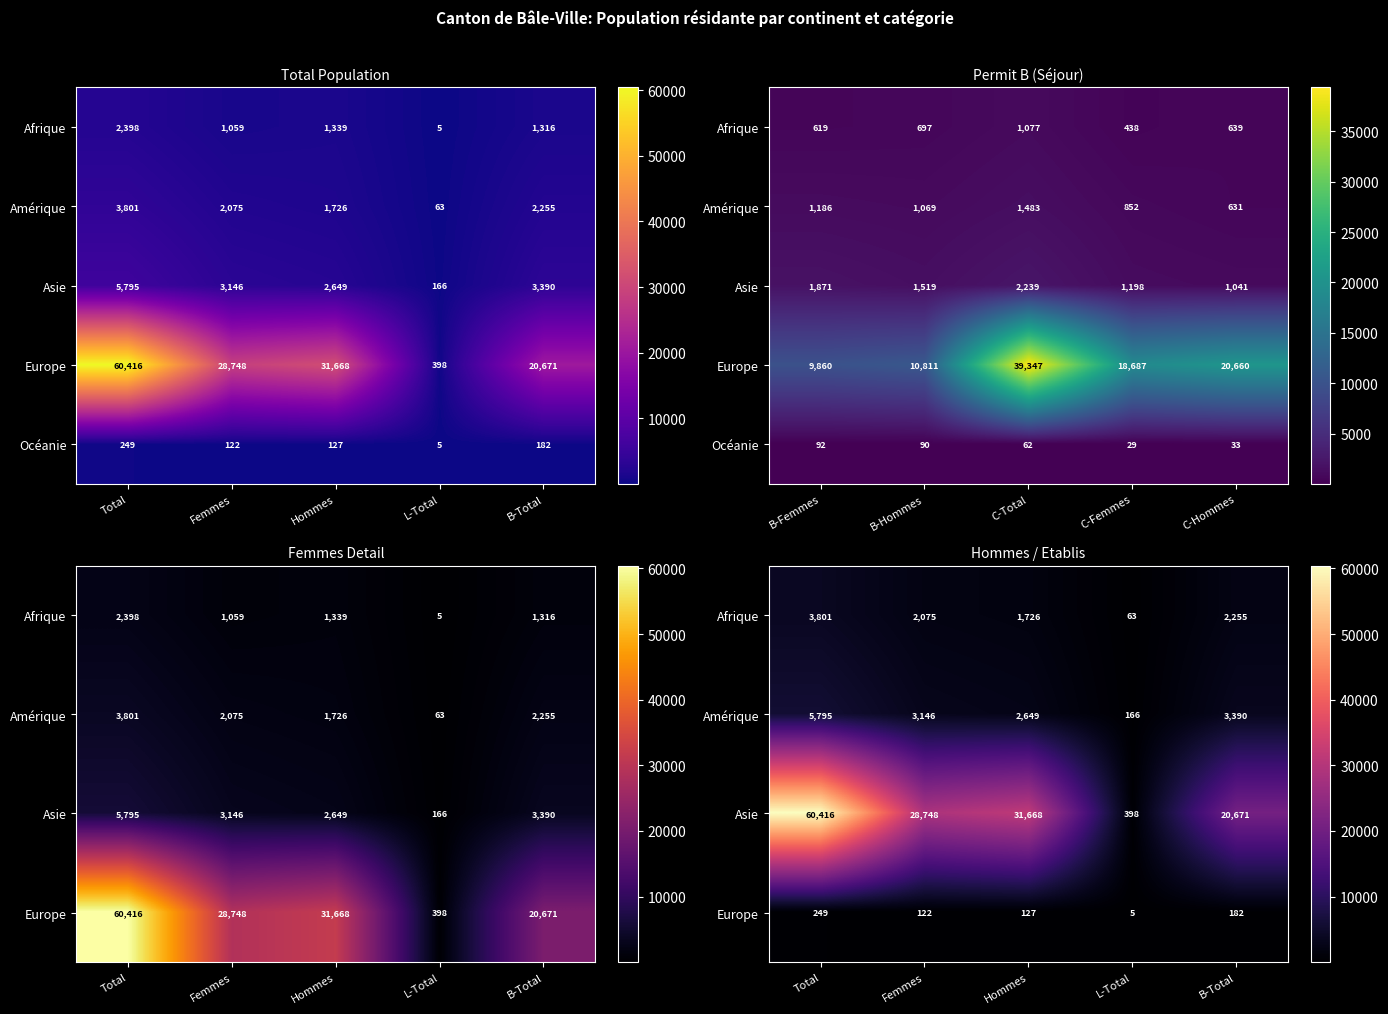

The value of Europe at Femmes is 122. True or false?

True